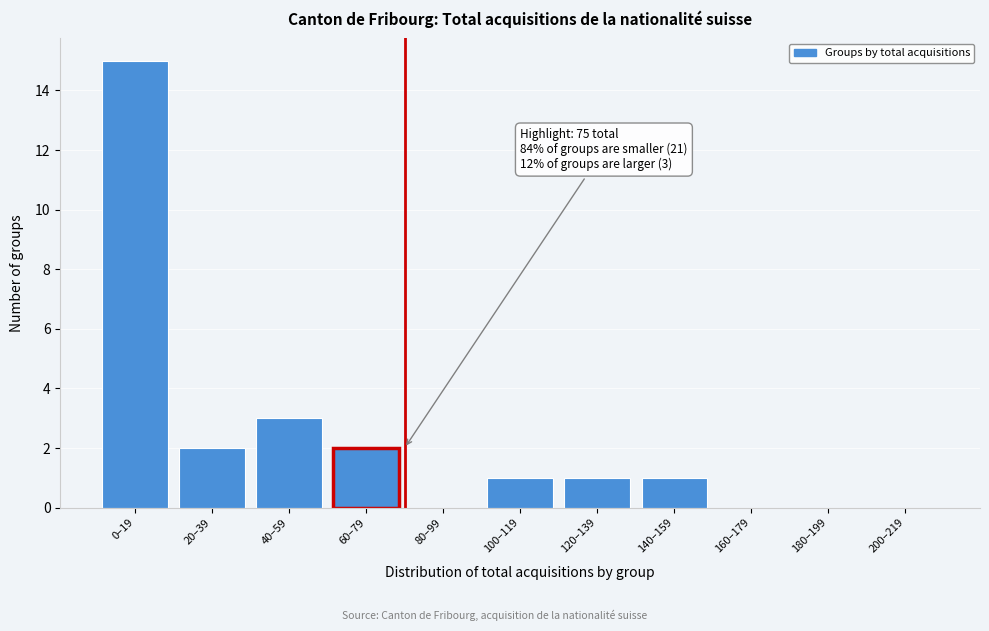

Reading left to right, list all the values displayed in this chart.

0–19=15	20–39=2	40–59=3	60–79=2	80–99=0	100–119=1	120–139=1	140–159=1	160–179=0	180–199=0	200–219=0